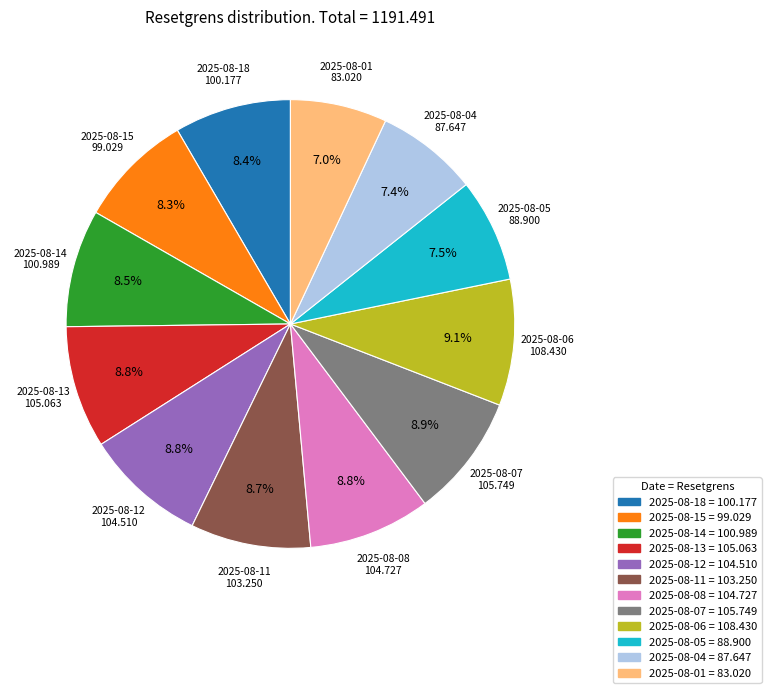

Which has a higher value, 2025-08-06 or 2025-08-18?

2025-08-06